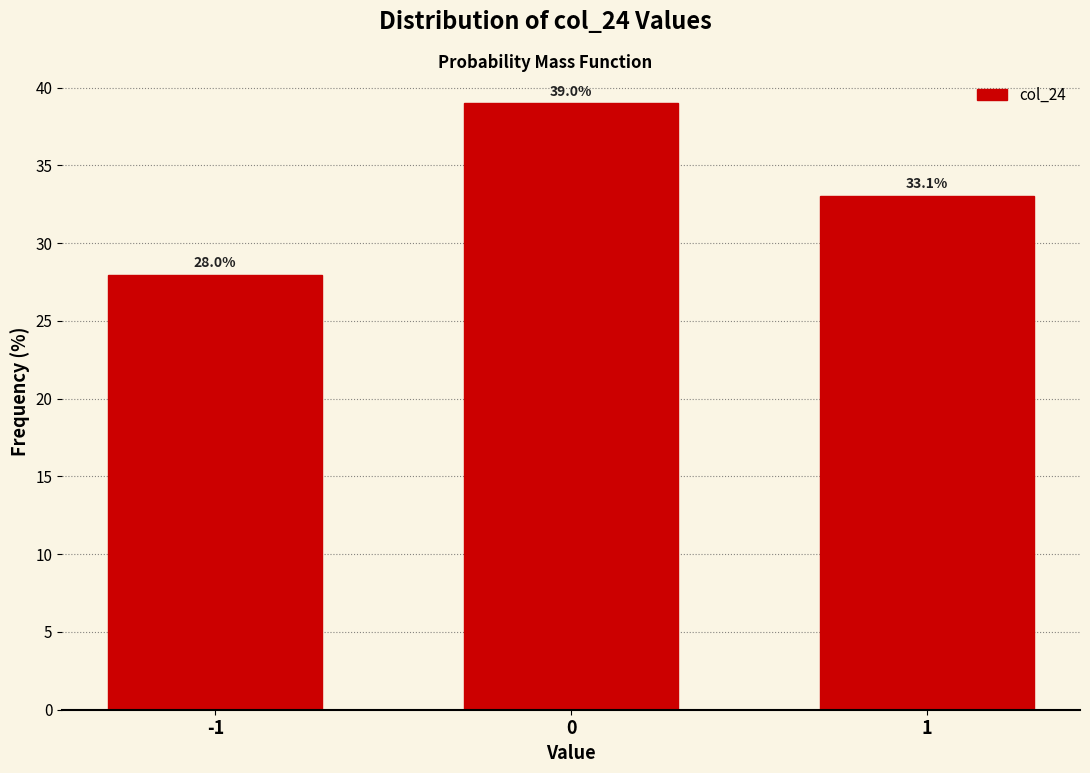

Reading left to right, extract all data points from this chart.

-1=28.0	0=39.0	1=33.1